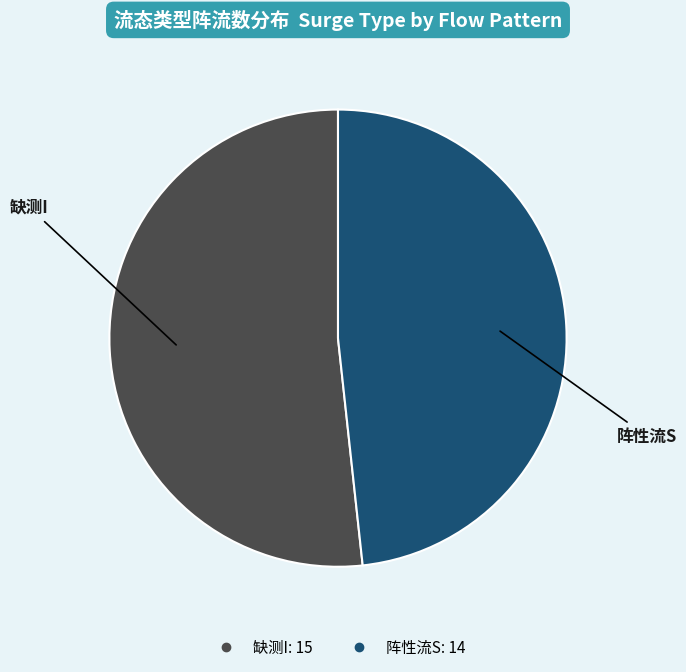

What is the largest slice in the pie chart?

缺测I